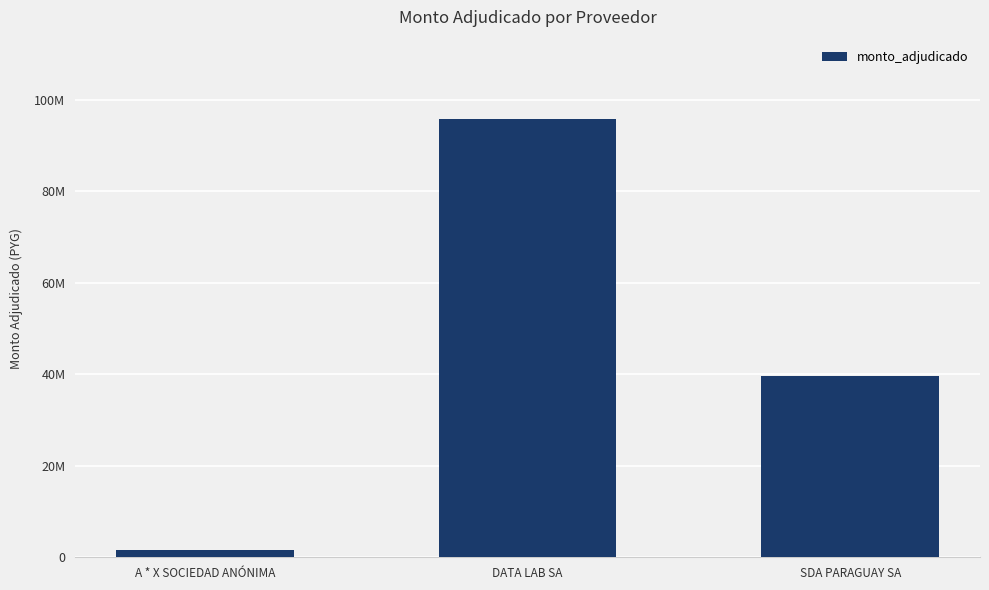

What is the smallest value displayed?

1650000